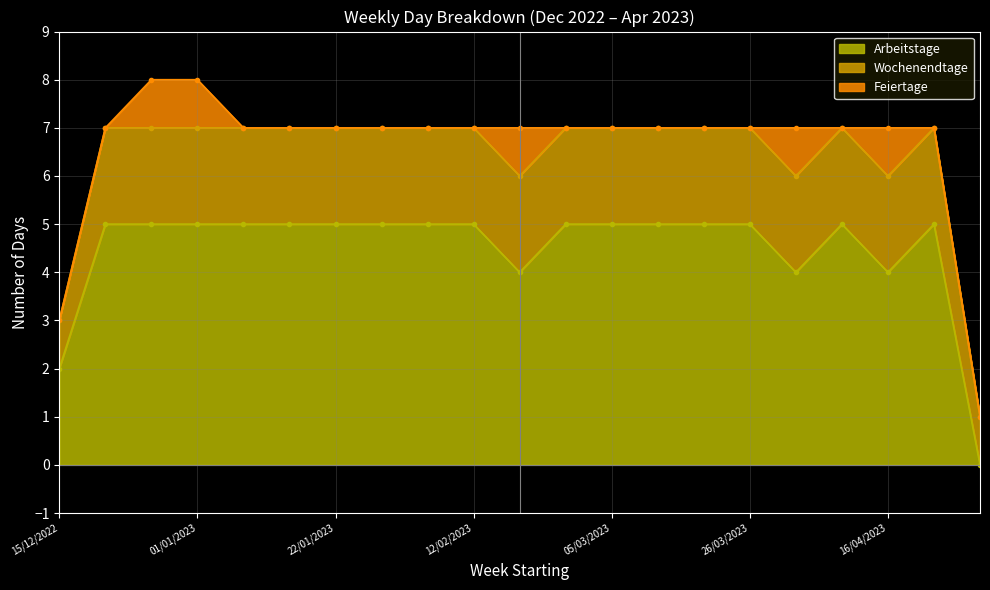

What is the label of the 17th point from the left?

02/04/2023